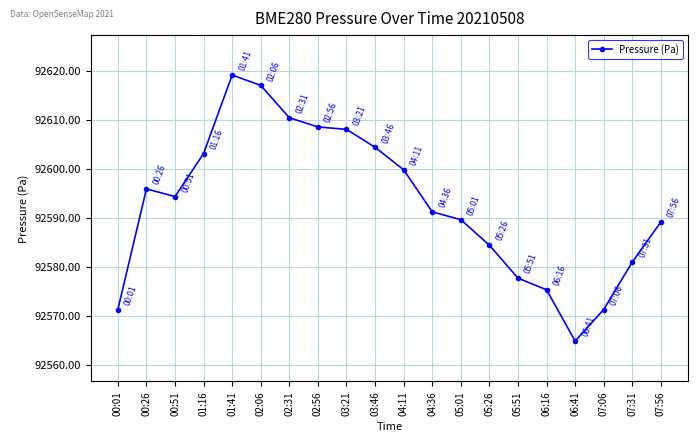

Reading right to left, transcribe all the data shown in this chart.

92589.2	92581.0	92571.3	92564.8	92575.3	92577.7	92584.4	92589.6	92591.2	92599.8	92604.4	92608.1	92608.6	92610.4	92617.0	92619.2	92603.1	92594.3	92595.9	92571.3